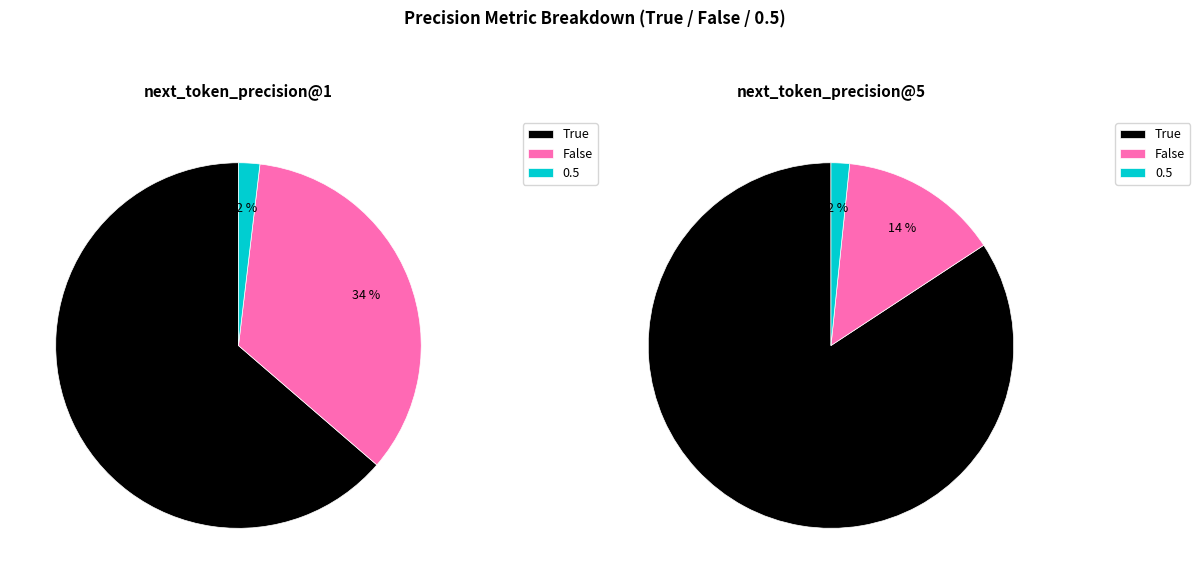

What portion of the pie excludes next_token_precision@1?

46.5%